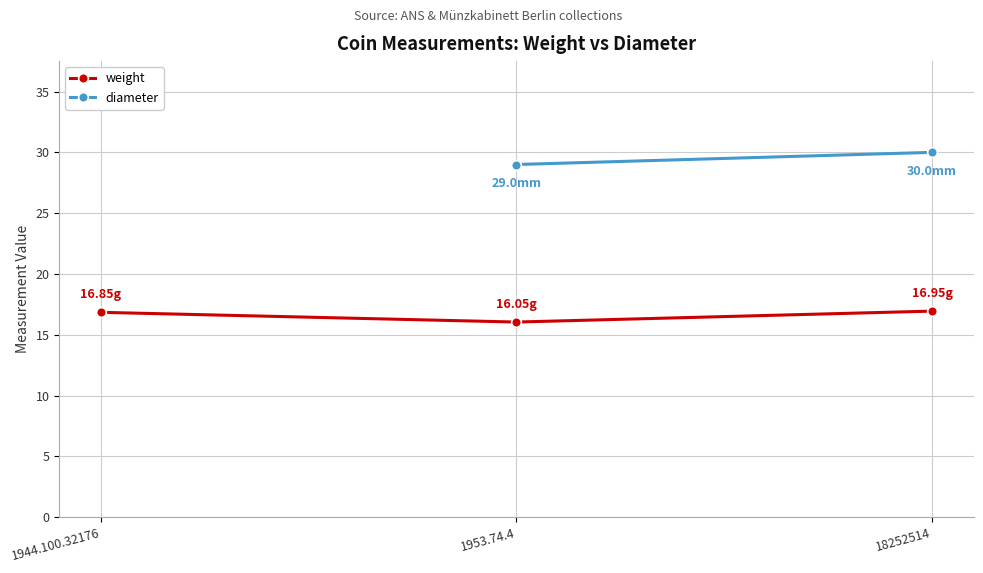

The value of diameter at 18252514 is 43.8. True or false?

False